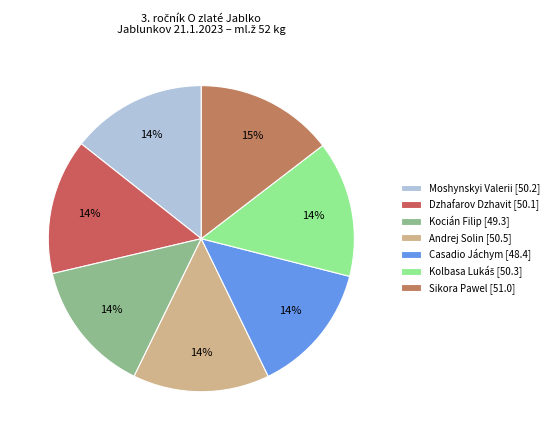

Combined, what portion of the pie is Sikora Pawel and Dzhafarov Dzhavit?

28.9%